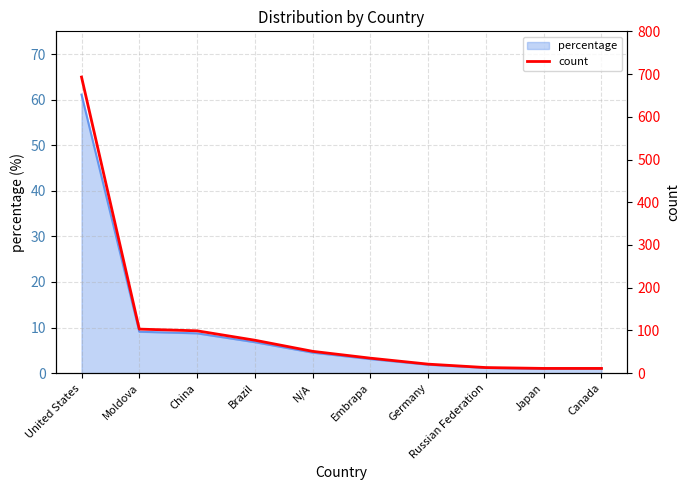

Reading left to right, what are all the values shown in this chart?

693	103	99	77	51	35	21	13	11	11